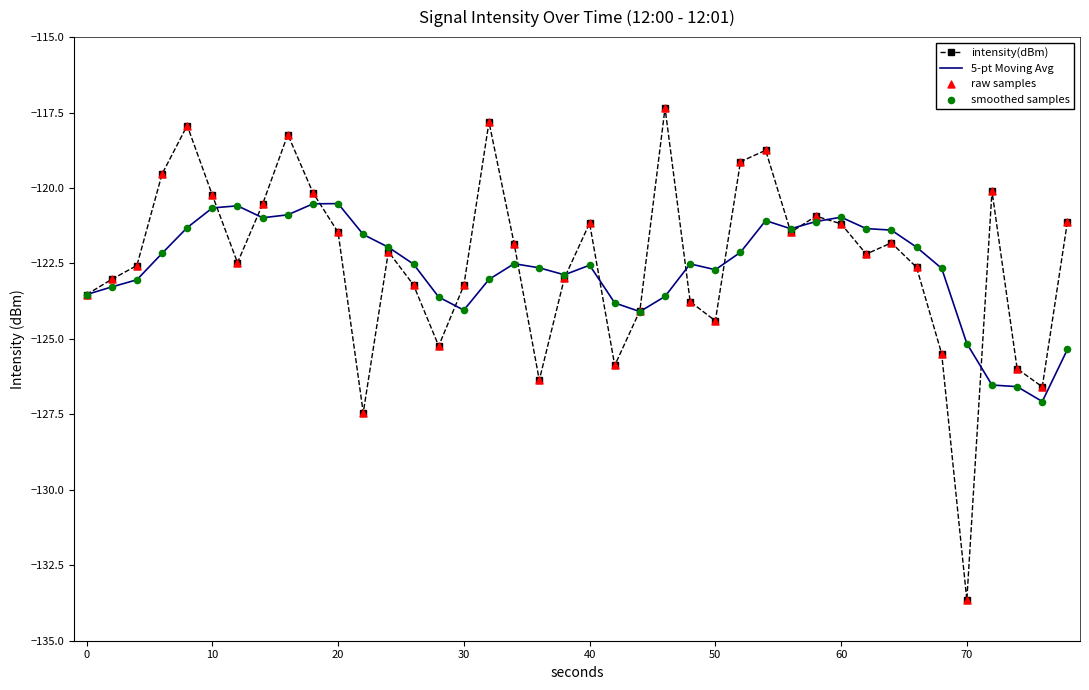

Which series has the largest total across all categories?

intensity(dBm)